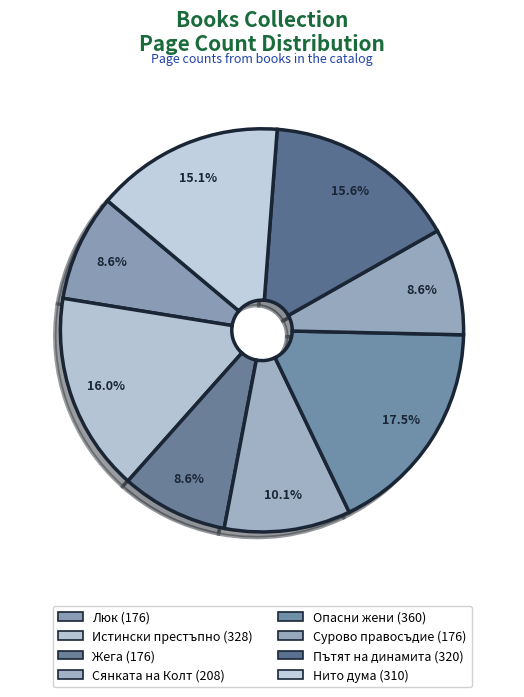

Count the number of slices in the pie.

8